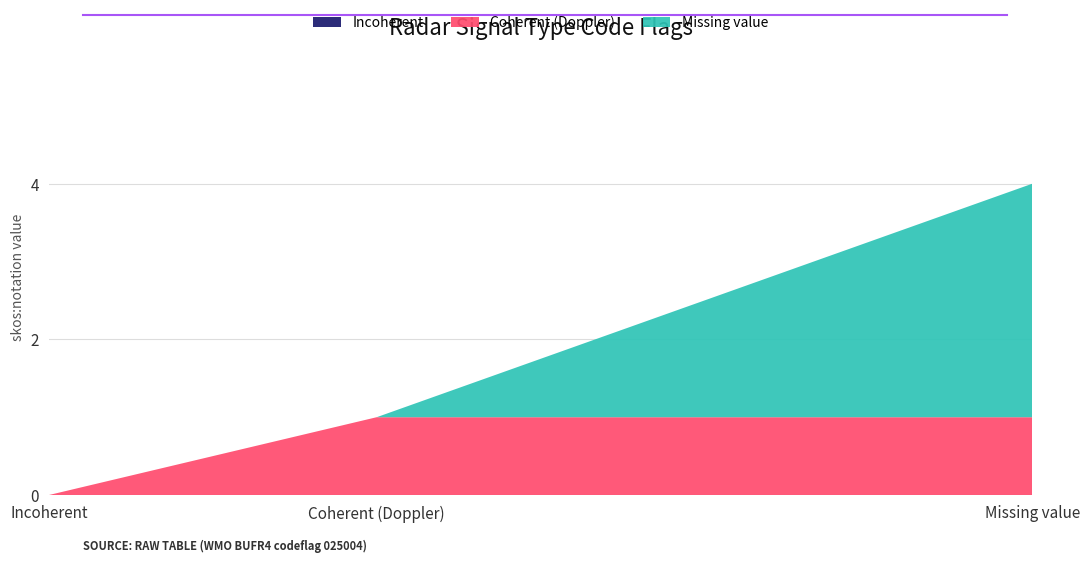

Reading right to left, transcribe all the data shown in this chart.

Incoherent: Missing value=0	Coherent (Doppler)=0	Incoherent=0
Coherent (Doppler): Missing value=1	Coherent (Doppler)=1	Incoherent=0
Missing value: Missing value=3	Coherent (Doppler)=0	Incoherent=0